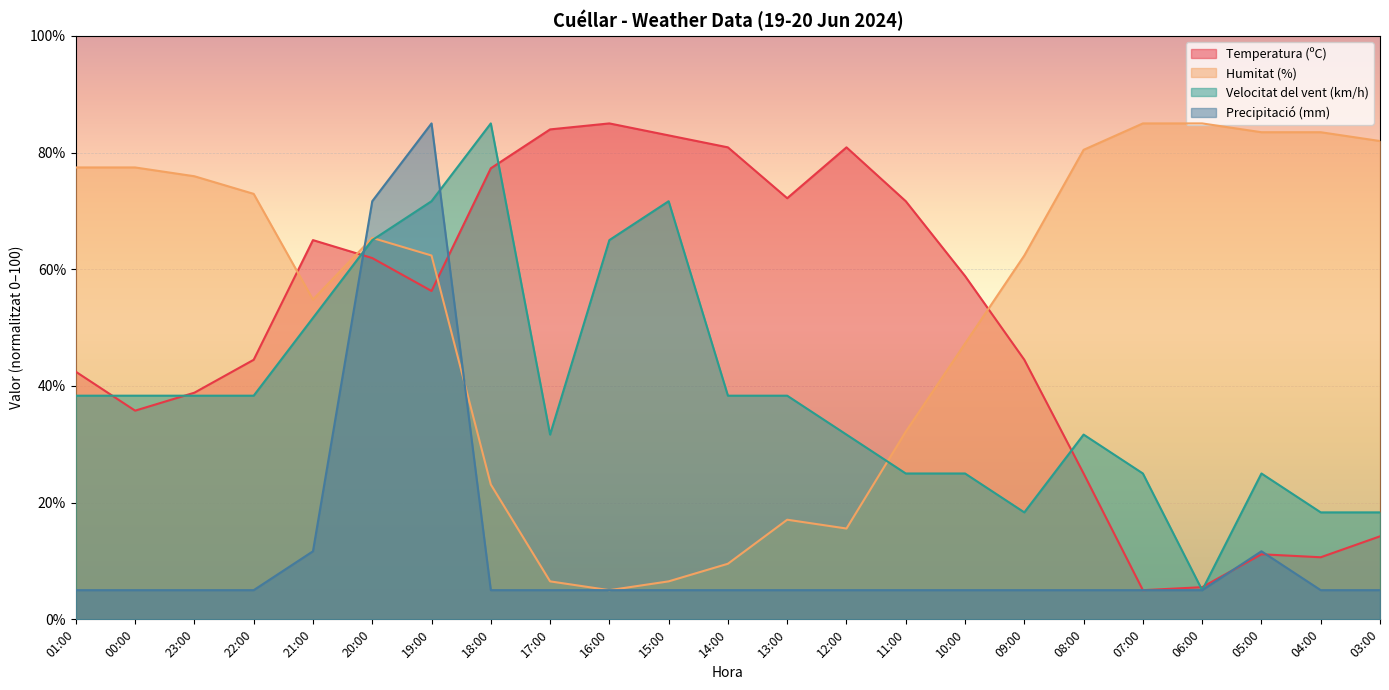

What value does the Humitat (%) series have at 16:00?

5.0